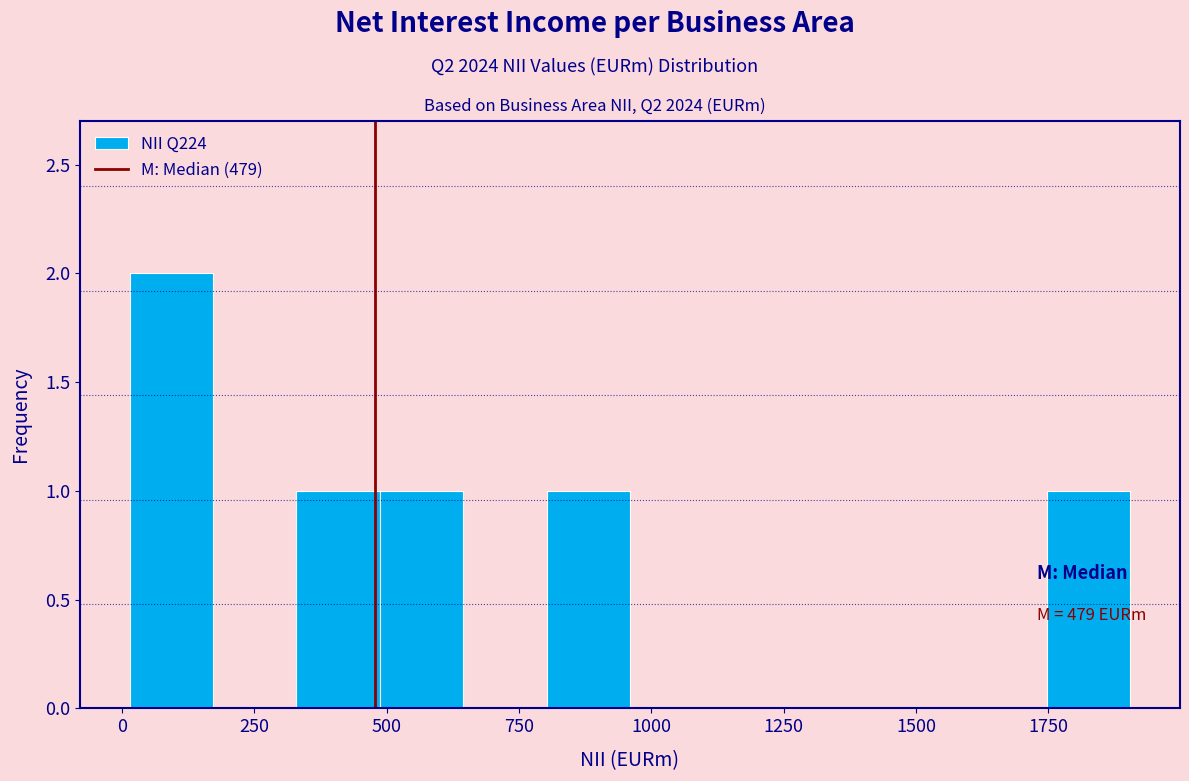

Read against the x-axis, roughly where is the centre of the tallest bar?

100